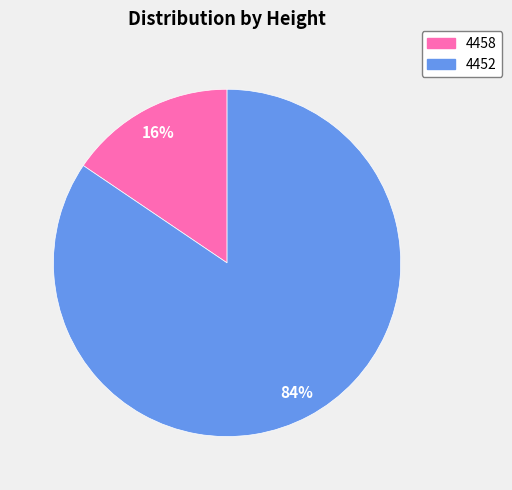

Do 4458 and 4452 together represent more than half of the pie?

Yes